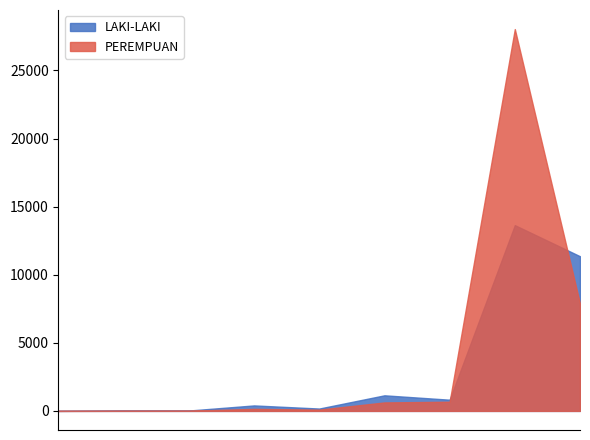

The PEREMPUAN series shows 7873 at FUNGSIONAL UMUM. True or false?

True